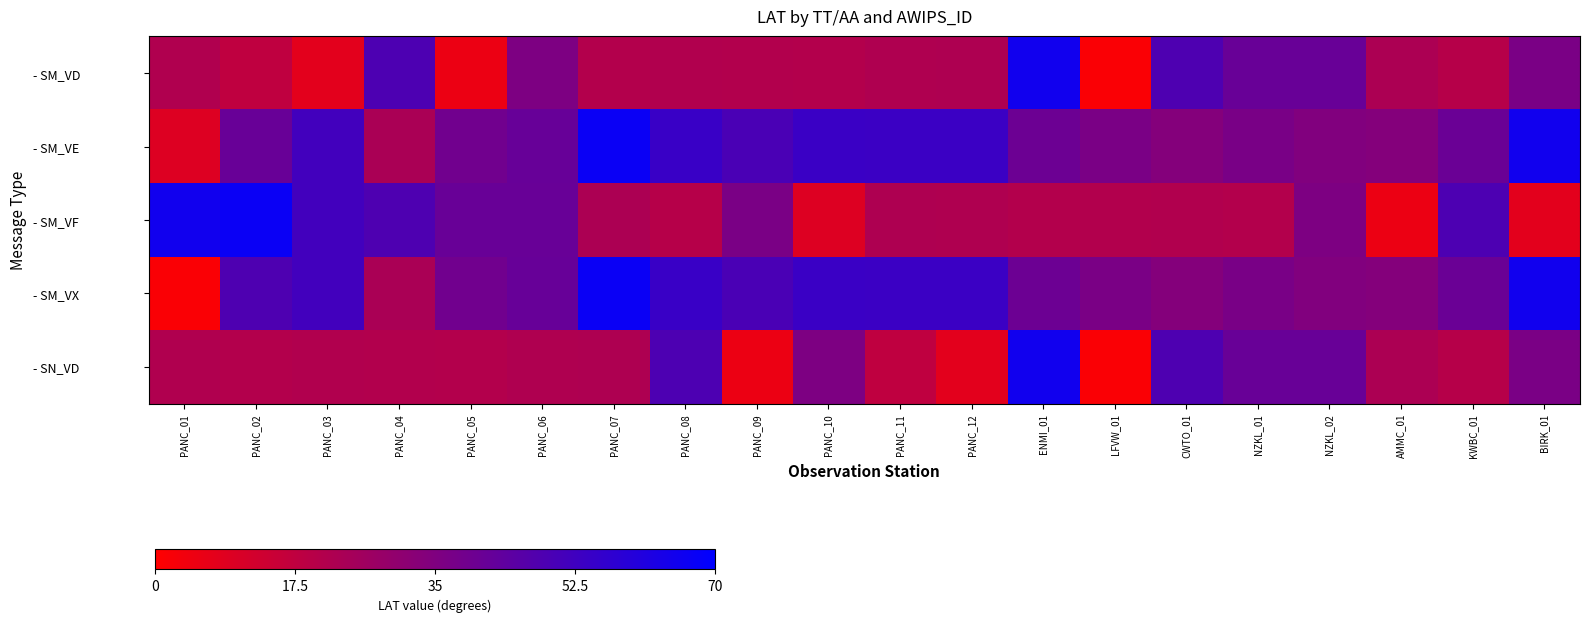

Reading left to right, list all the values displayed in this chart.

- SM_VD: PANC_01=21.7	PANC_02=17.7	PANC_03=7.8	PANC_04=48.8	PANC_05=5.2	PANC_06=35.8	PANC_07=20.8	PANC_08=21.4	PANC_09=21.2	PANC_10=20.9	PANC_11=22.1	PANC_12=22.3	ENMI_01=65.3	LFVW_01=1.4	CWTO_01=48.5	NZKL_01=41.5	NZKL_02=41.3	AMMC_01=22.7	KWBC_01=20.0	BIRK_01=36.5
- SM_VE: PANC_01=9.5	PANC_02=41.5	PANC_03=51.8	PANC_04=23.4	PANC_05=39.1	PANC_06=41.6	PANC_07=67.2	PANC_08=54.2	PANC_09=49.7	PANC_10=53.9	PANC_11=53.8	PANC_12=53.6	ENMI_01=40.3	LFVW_01=36.6	CWTO_01=33.8	NZKL_01=36.8	NZKL_02=34.7	AMMC_01=33.7	KWBC_01=40.9	BIRK_01=65.3
- SM_VF: PANC_01=65.3	PANC_02=67.2	PANC_03=51.8	PANC_04=48.5	PANC_05=41.5	PANC_06=41.3	PANC_07=22.7	PANC_08=20.0	PANC_09=36.5	PANC_10=9.5	PANC_11=22.3	PANC_12=22.1	ENMI_01=20.9	LFVW_01=21.2	CWTO_01=21.4	NZKL_01=20.8	NZKL_02=35.8	AMMC_01=5.2	KWBC_01=48.8	BIRK_01=7.8
- SM_VX: PANC_01=1.4	PANC_02=48.5	PANC_03=51.8	PANC_04=23.4	PANC_05=39.1	PANC_06=41.6	PANC_07=67.2	PANC_08=54.2	PANC_09=49.7	PANC_10=53.9	PANC_11=53.8	PANC_12=53.6	ENMI_01=40.3	LFVW_01=36.6	CWTO_01=33.8	NZKL_01=36.8	NZKL_02=34.7	AMMC_01=33.7	KWBC_01=40.9	BIRK_01=65.3
- SN_VD: PANC_01=21.7	PANC_02=20.8	PANC_03=21.4	PANC_04=21.2	PANC_05=20.9	PANC_06=22.1	PANC_07=22.3	PANC_08=48.8	PANC_09=5.2	PANC_10=35.8	PANC_11=17.7	PANC_12=7.8	ENMI_01=65.3	LFVW_01=1.4	CWTO_01=48.5	NZKL_01=41.5	NZKL_02=41.3	AMMC_01=22.7	KWBC_01=20.0	BIRK_01=36.5